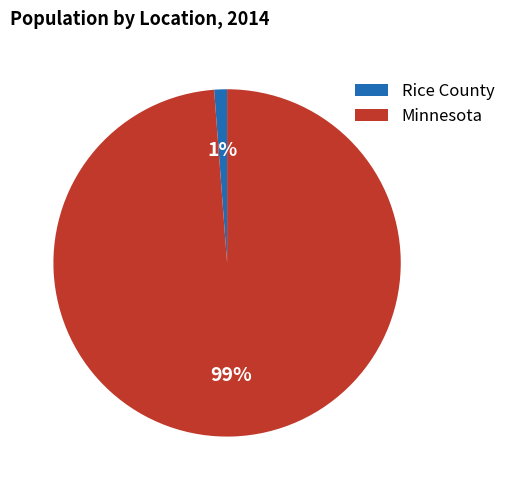

Count the number of slices in the pie.

2